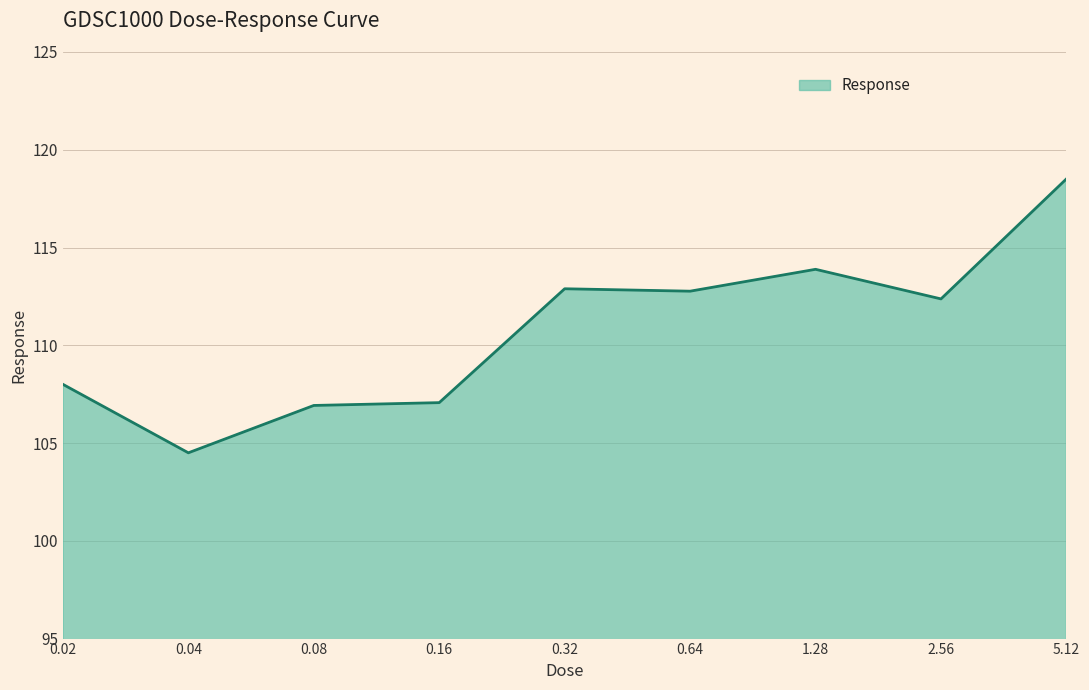

How many lines are shown in the chart?

1